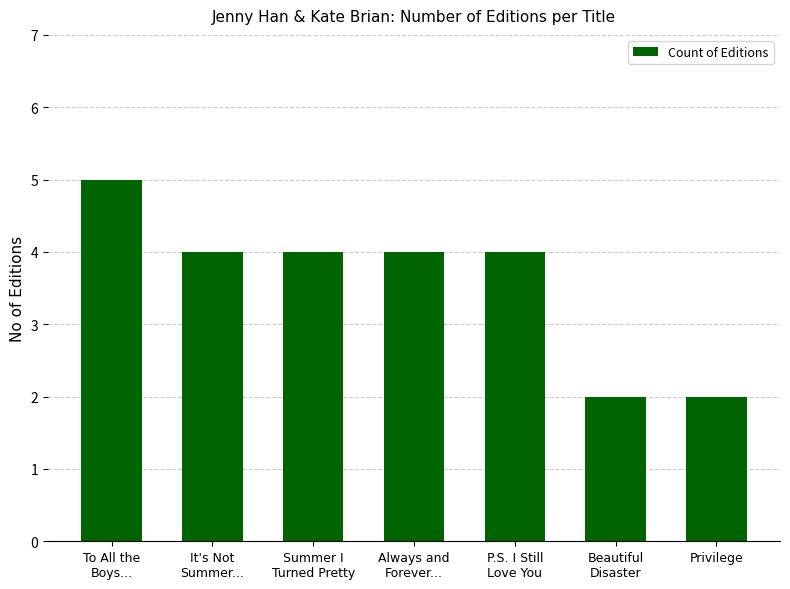

What is the label of the 4th bar from the left?

Always and
Forever...